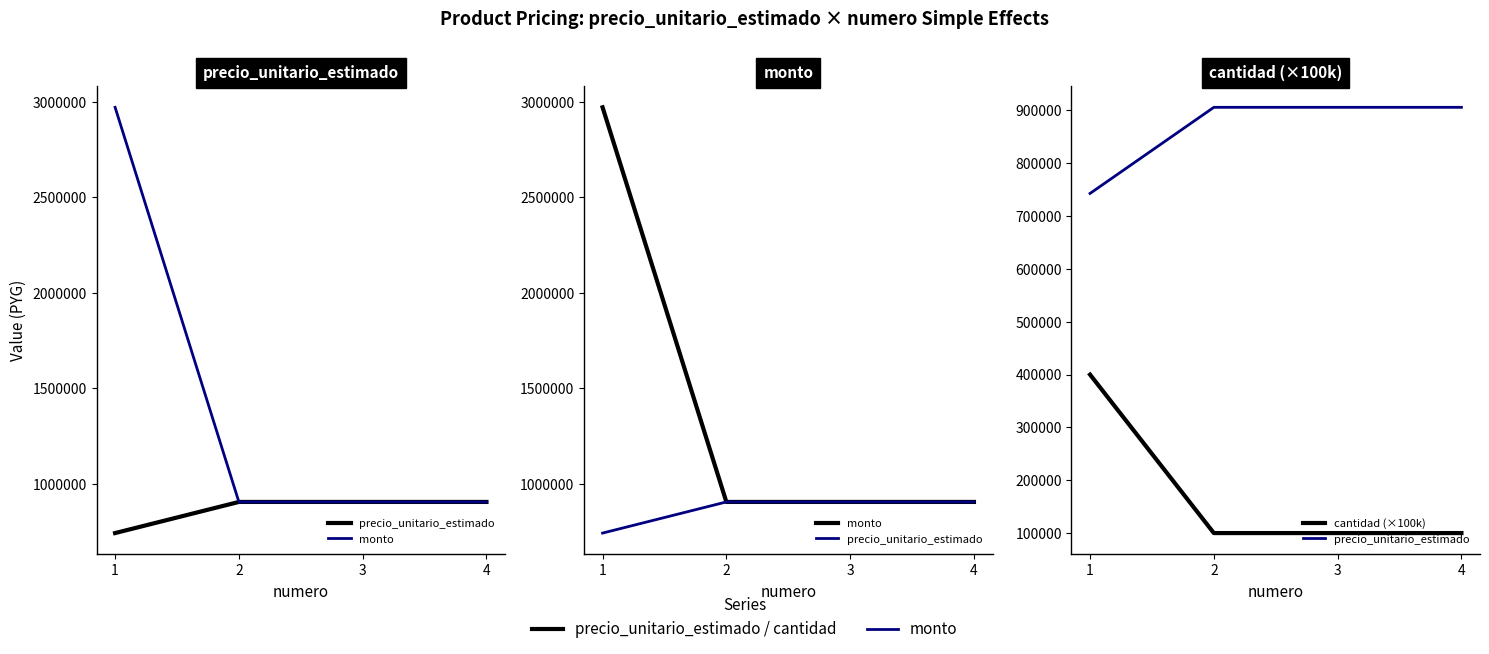

Reading left to right, extract all data points from this chart.

precio_unitario_estimado: 743000	906000	906000	906000
monto: 2972000	906000	906000	906000
cantidad (×100k): 400000	100000	100000	100000